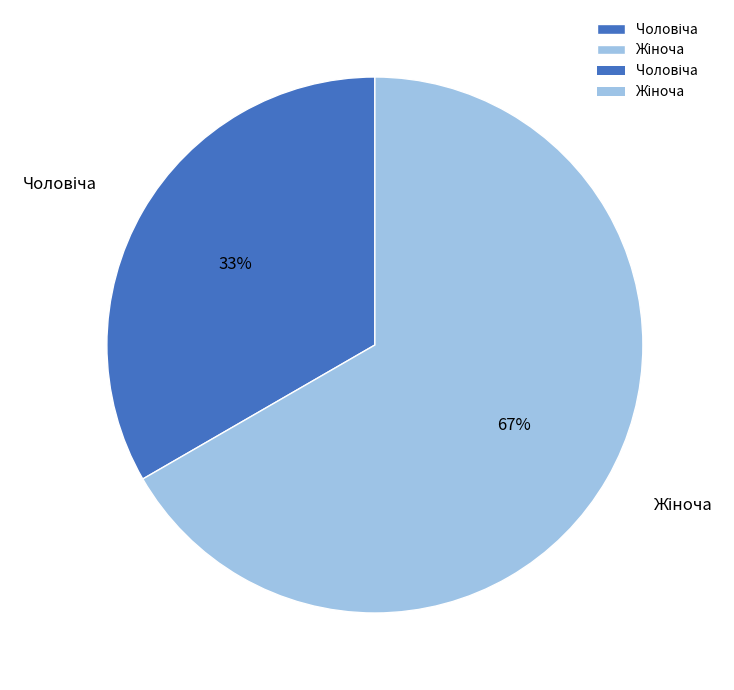

Is there any slice that represents more than half of the pie?

Yes